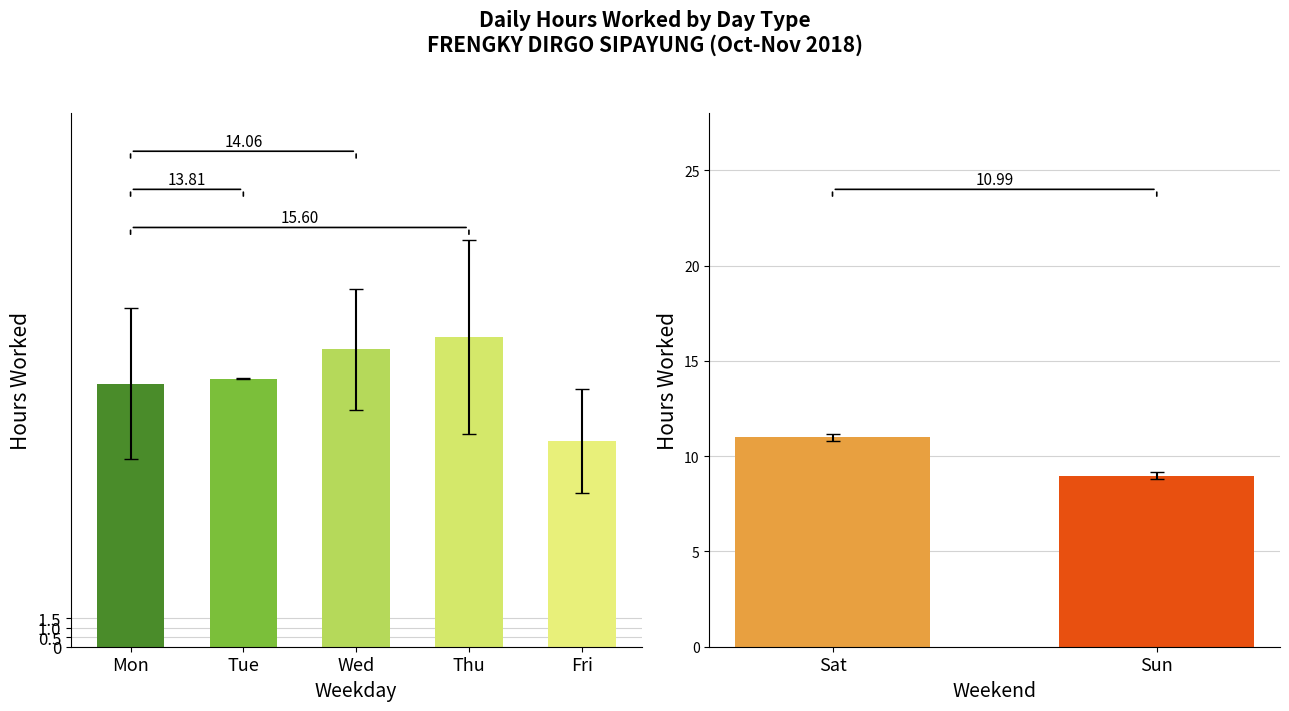

What is the minimum value shown in the chart?

7.3